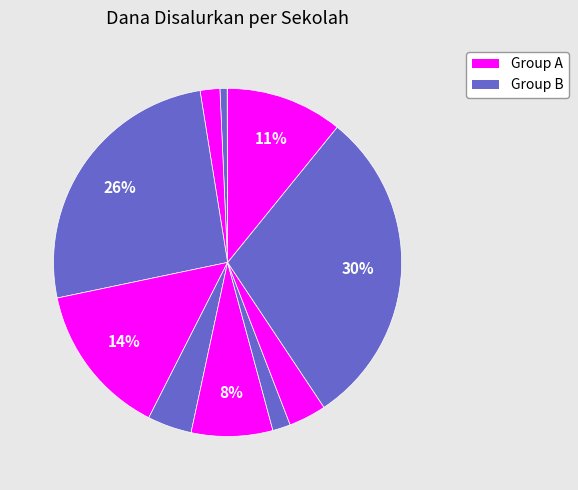

How many slices are in this pie chart?

11